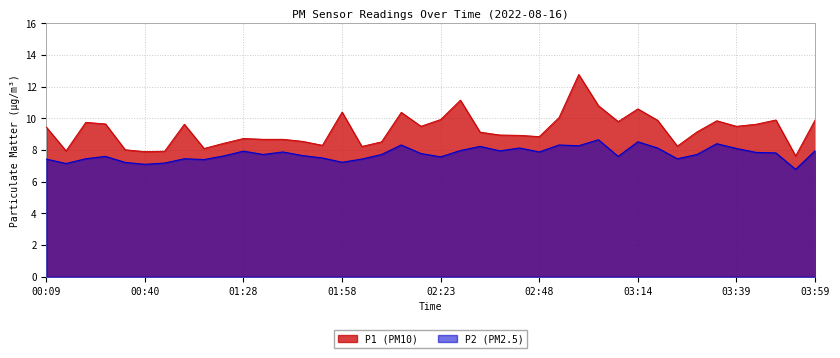

Which label corresponds to the largest value in the chart?

02:58